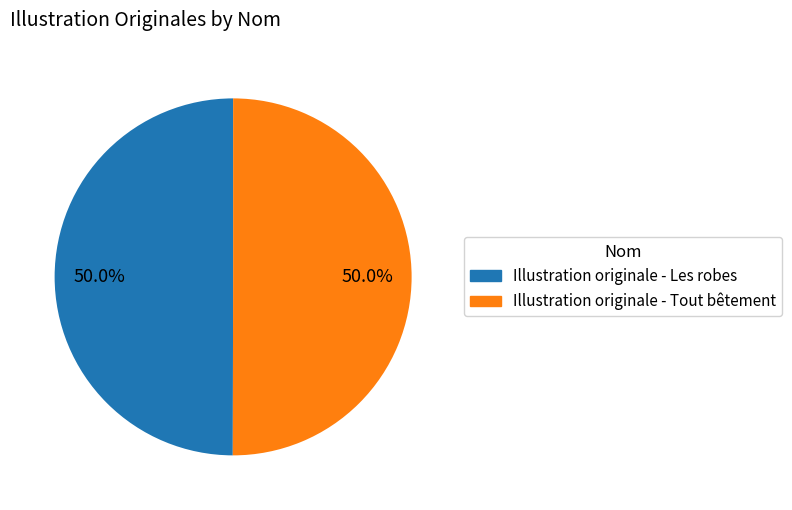

Approximately how many times larger is the value at Illustration originale - Les robes compared to Illustration originale - Tout bêtement?

1.0